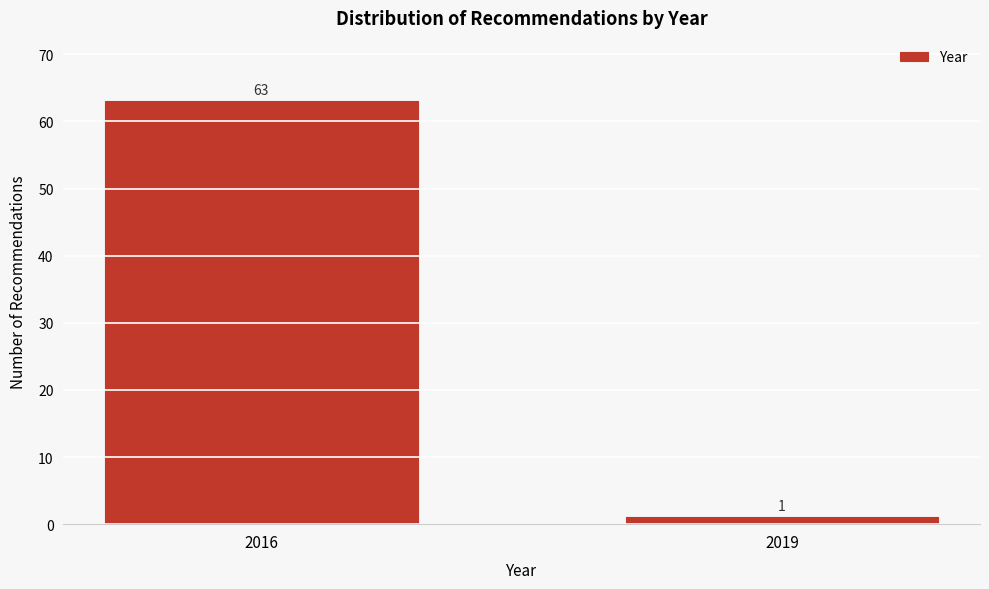

Reading left to right, list all the values displayed in this chart.

2016=63	2019=1